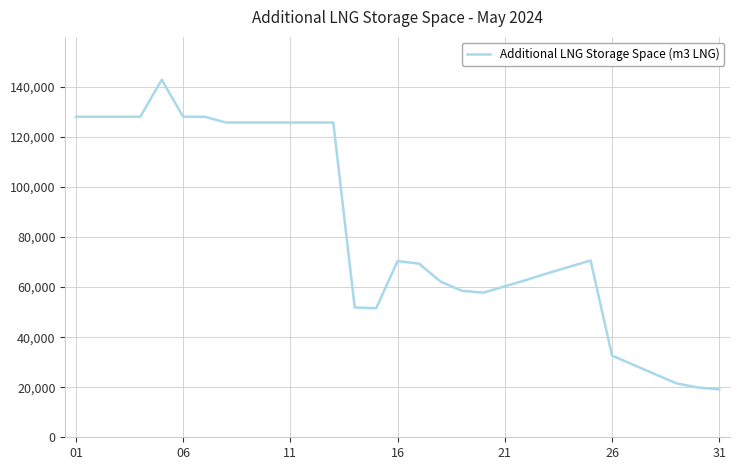

What is the greatest value displayed?

142805